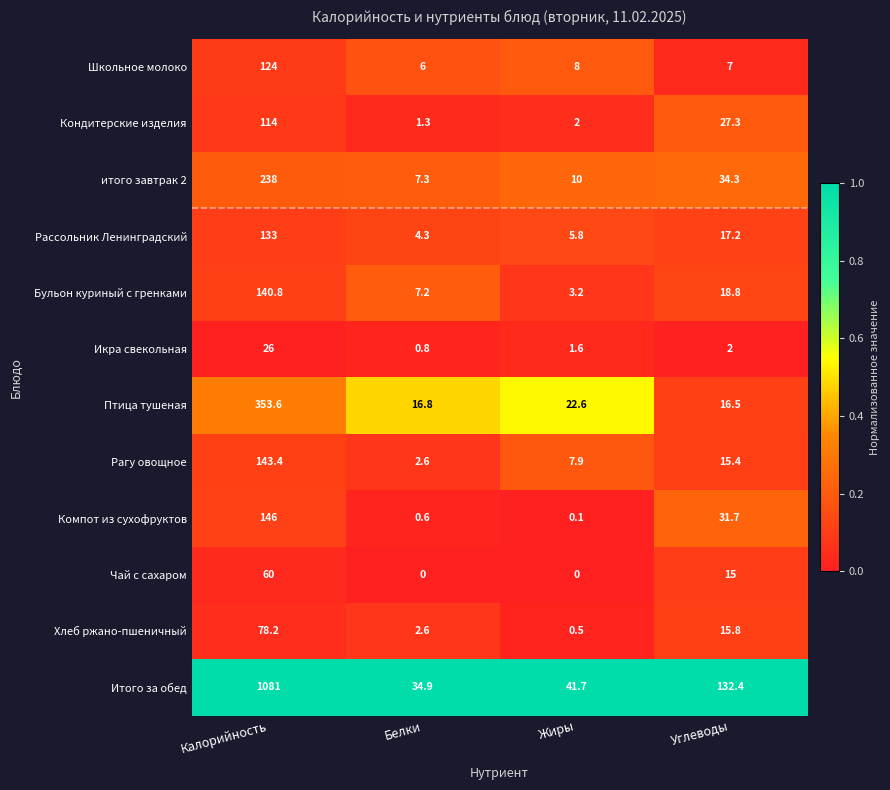

The Птица тушеная series shows 16.8 at Белки. True or false?

True